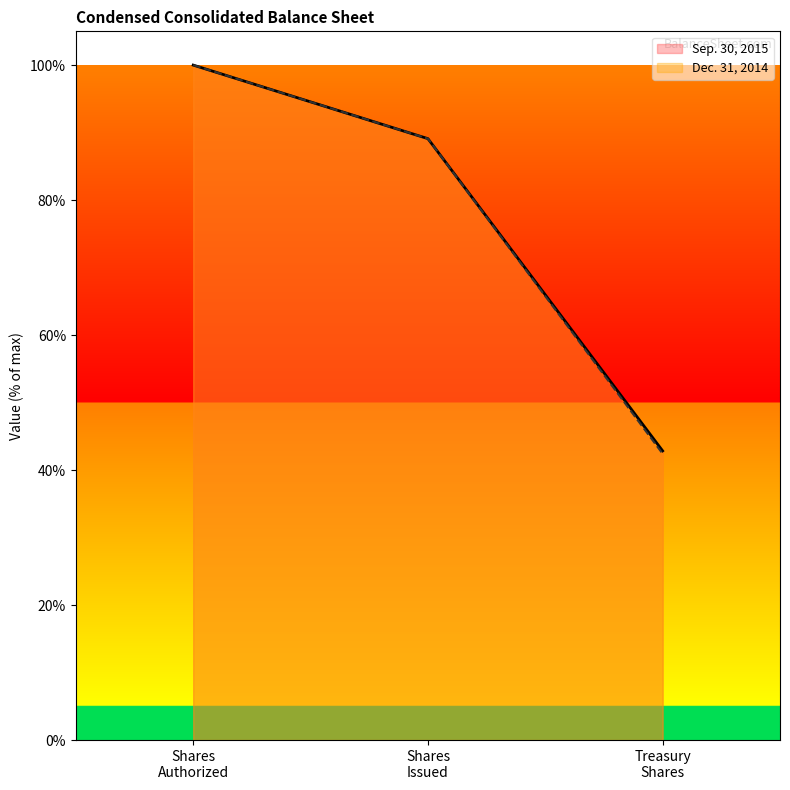

Reading left to right, extract all data points from this chart.

Sep. 30, 2015: 100.0	89.1	42.8
Dec. 31, 2014: 100.0	89.1	42.4